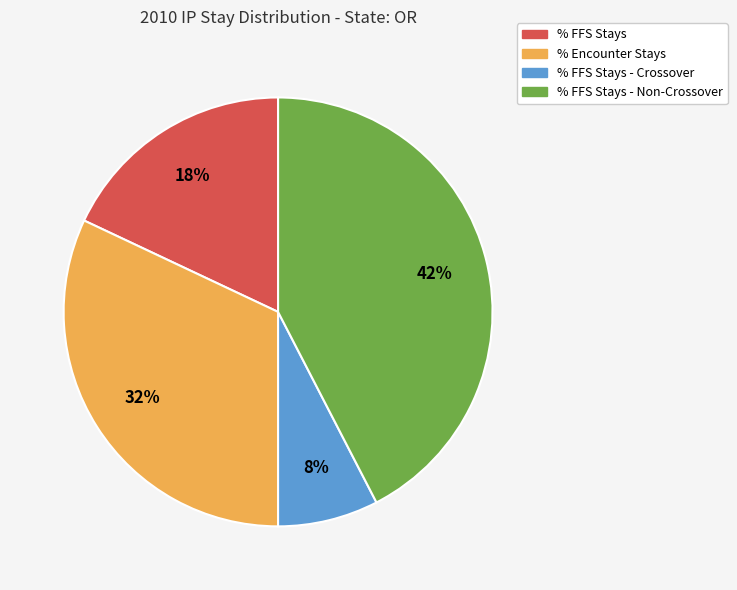

Combined, do % FFS Stays - Crossover and % FFS Stays account for over 50%?

No